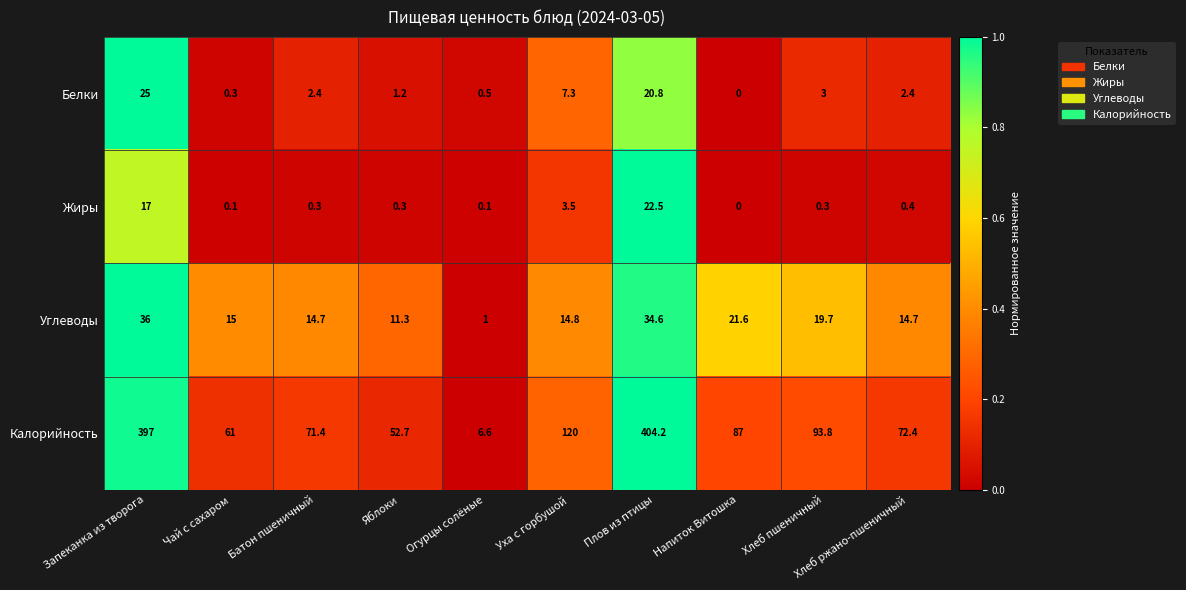

List the series in order of their peak value, lowest first.

Жиры, Белки, Углеводы, Калорийность